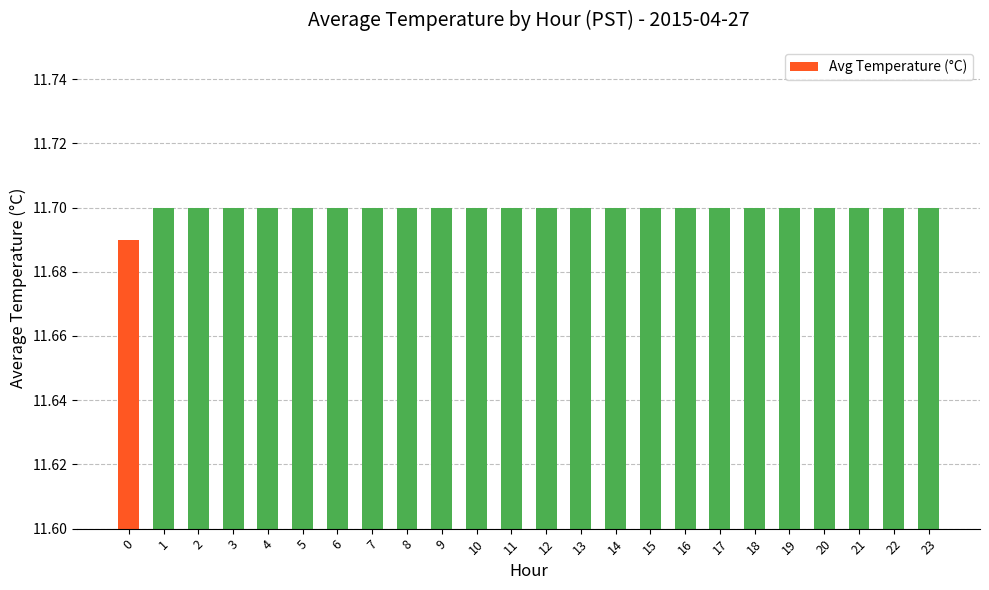

What is the sum of the values at 6 and 4?

23.4